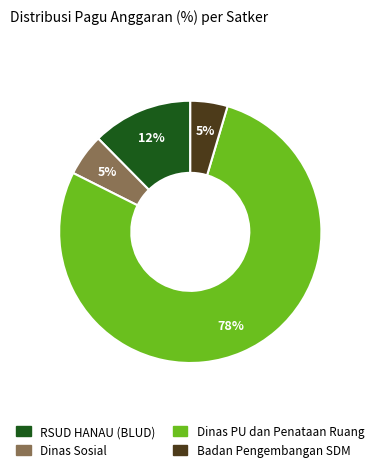

Count the number of slices in the pie.

4